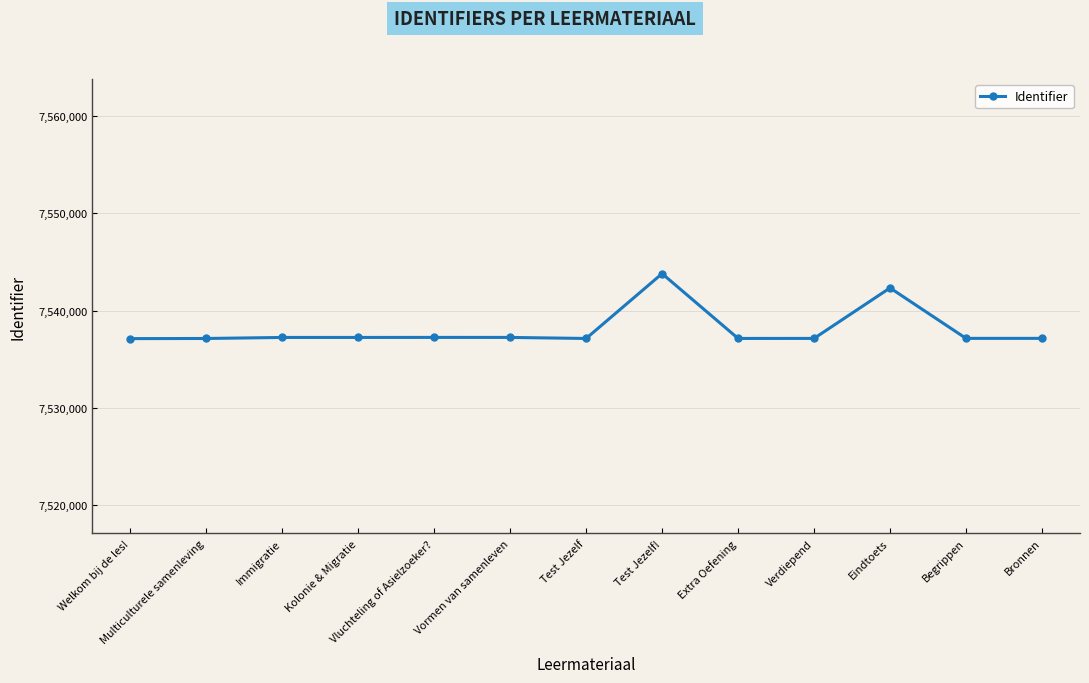

How many lines are shown in the chart?

1